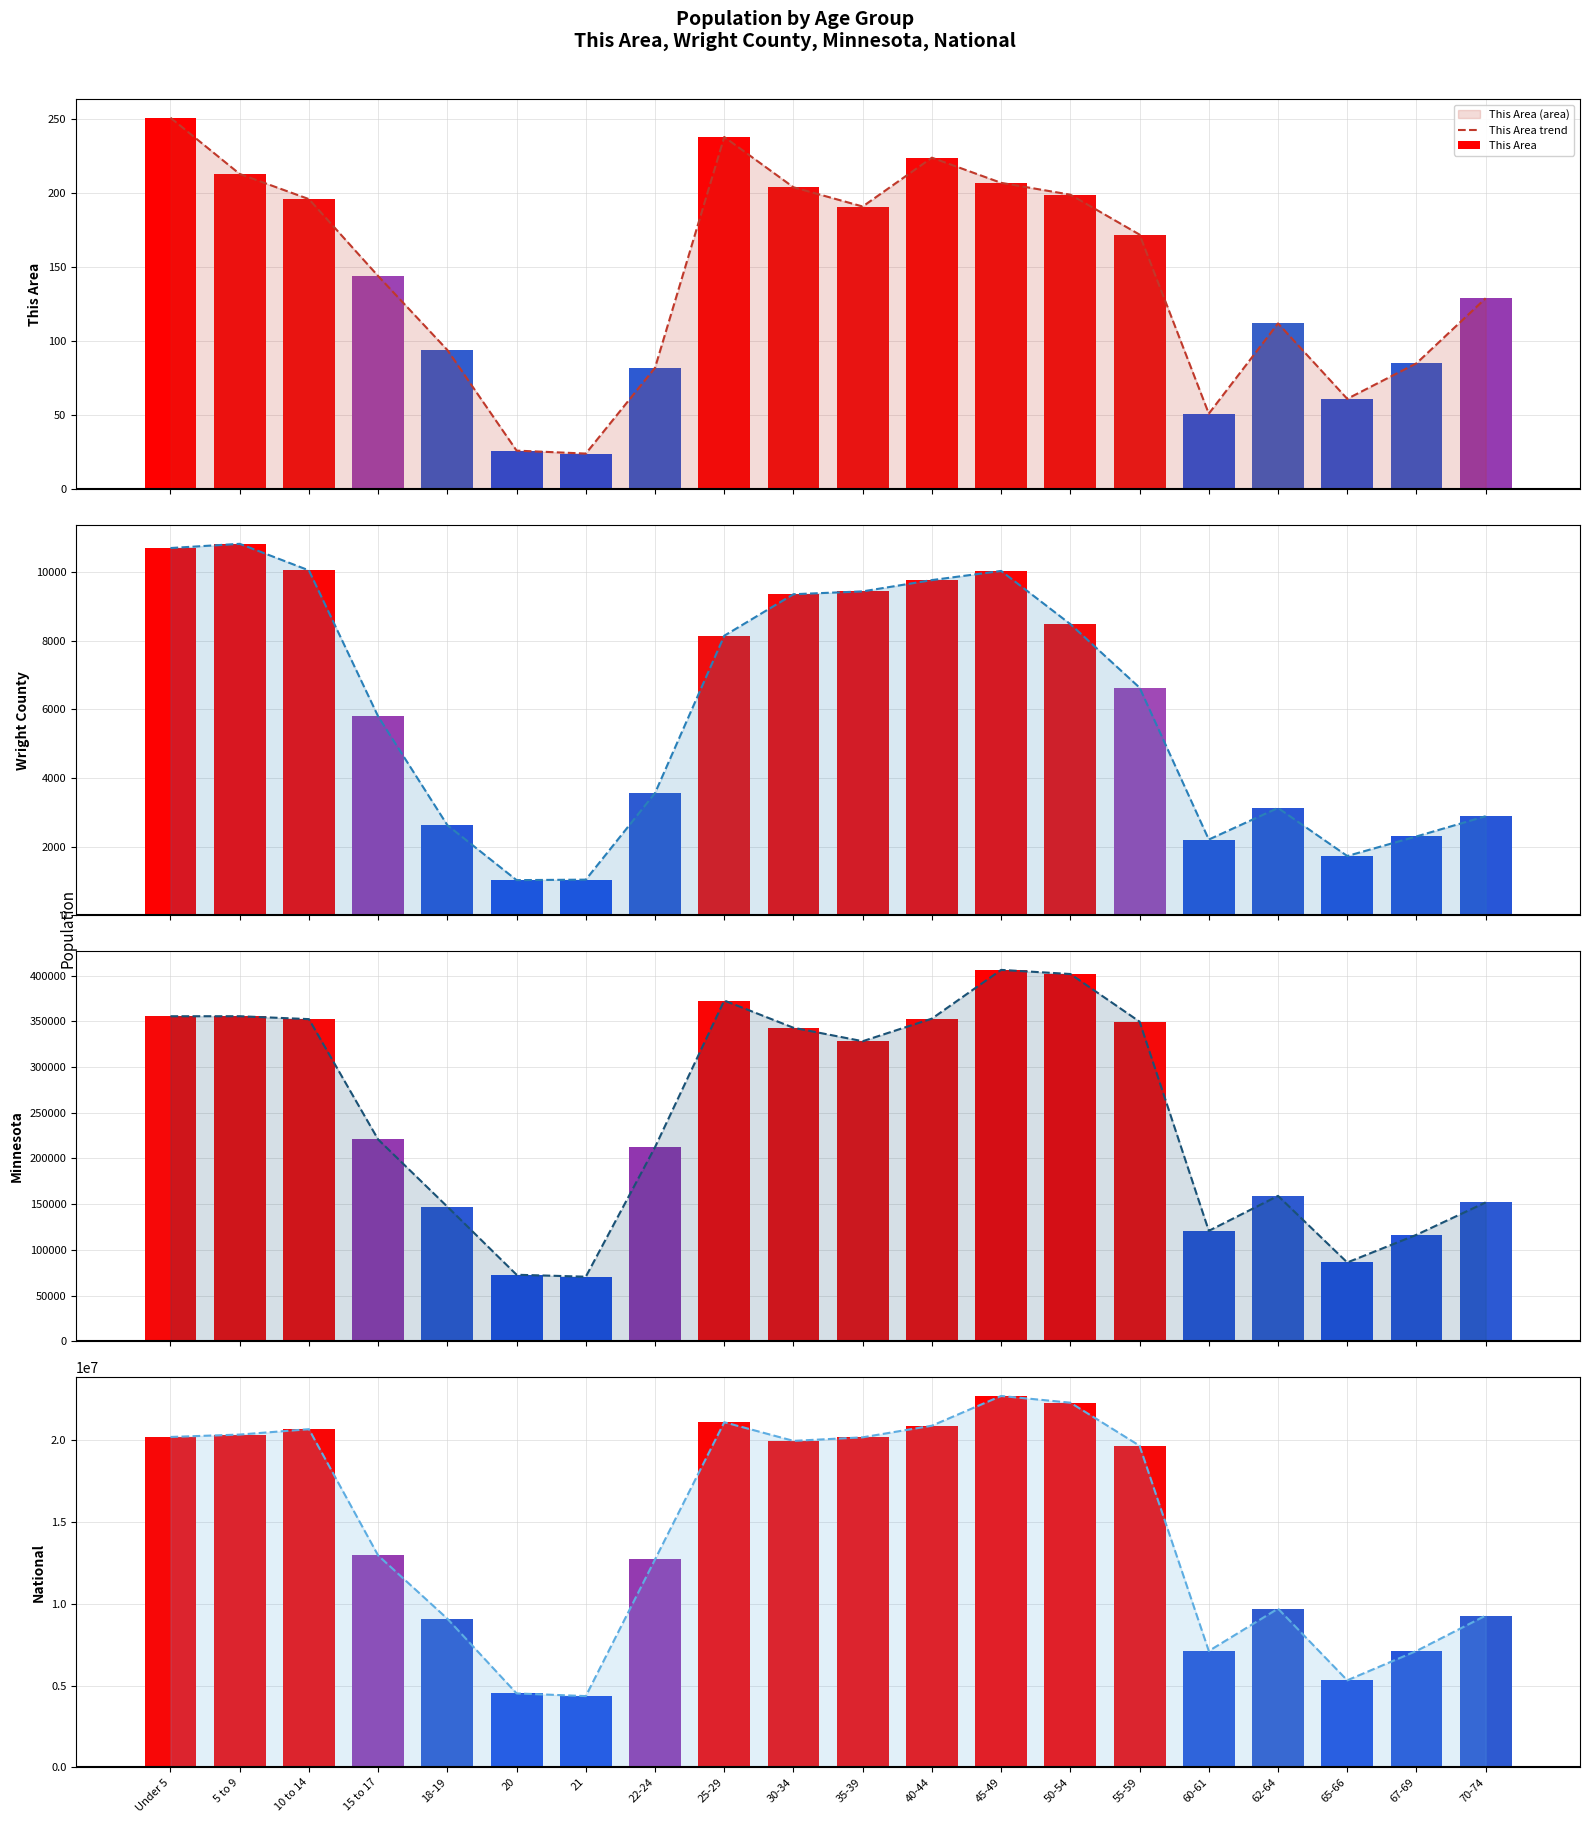

Rank the series at 50-54 from lowest to highest value.

This Area, Wright County, Minnesota, National